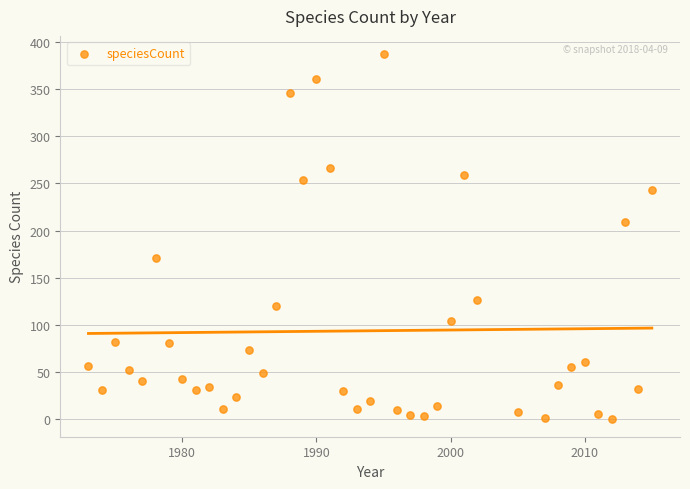

What Y value in the scatter plot is closest to 194?

209